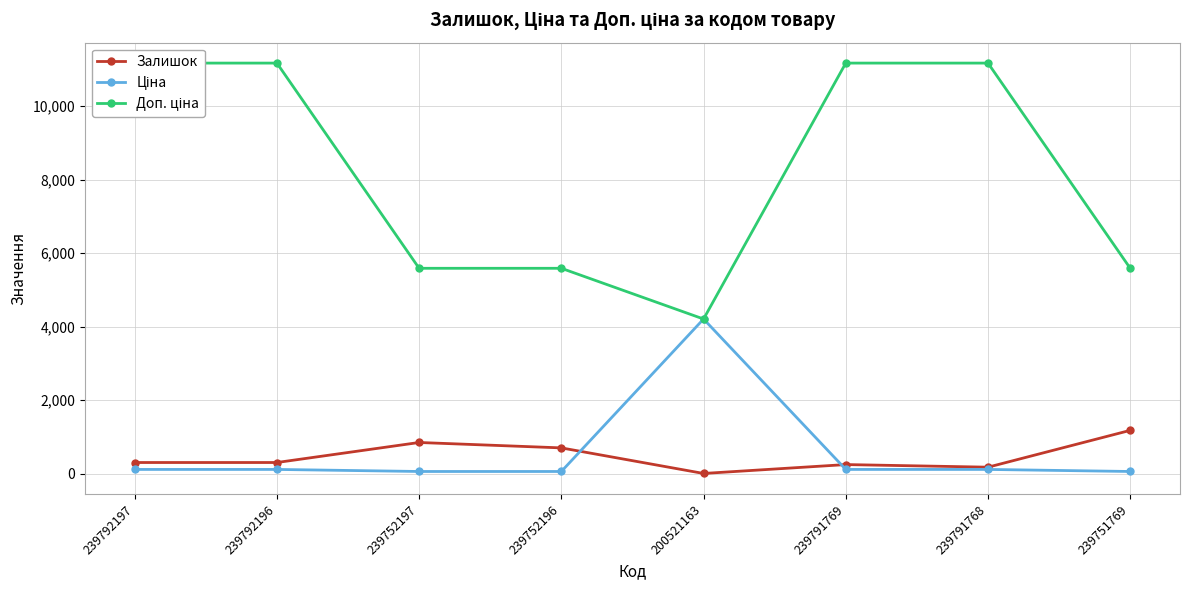

What is the lowest value of the Залишок series?

2.0